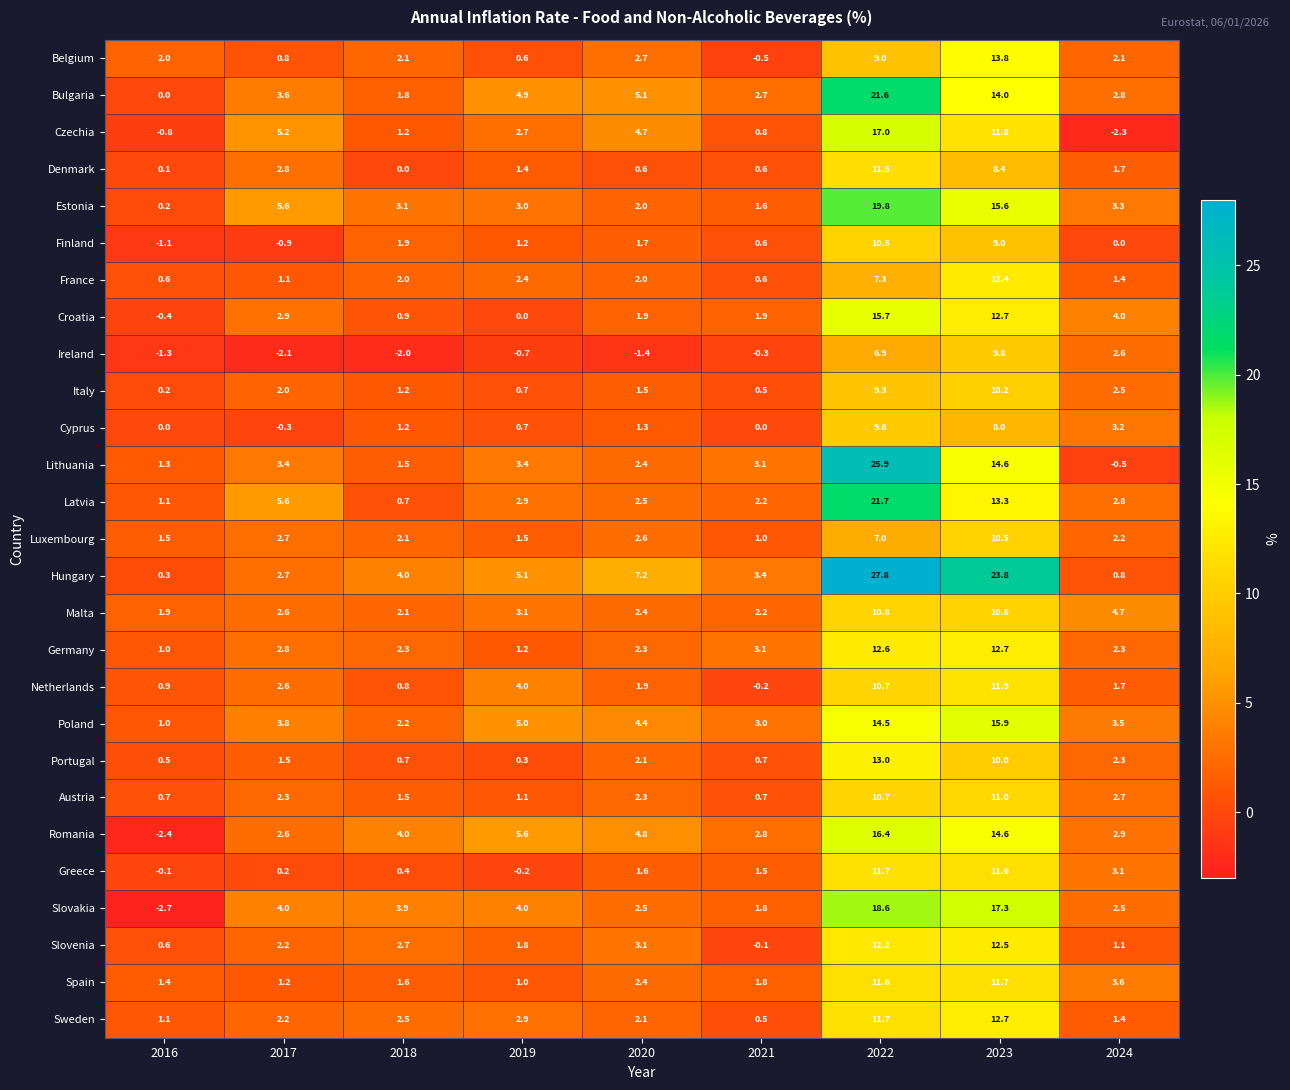

What is the spread (max minus min) of values at 2018?

6.0